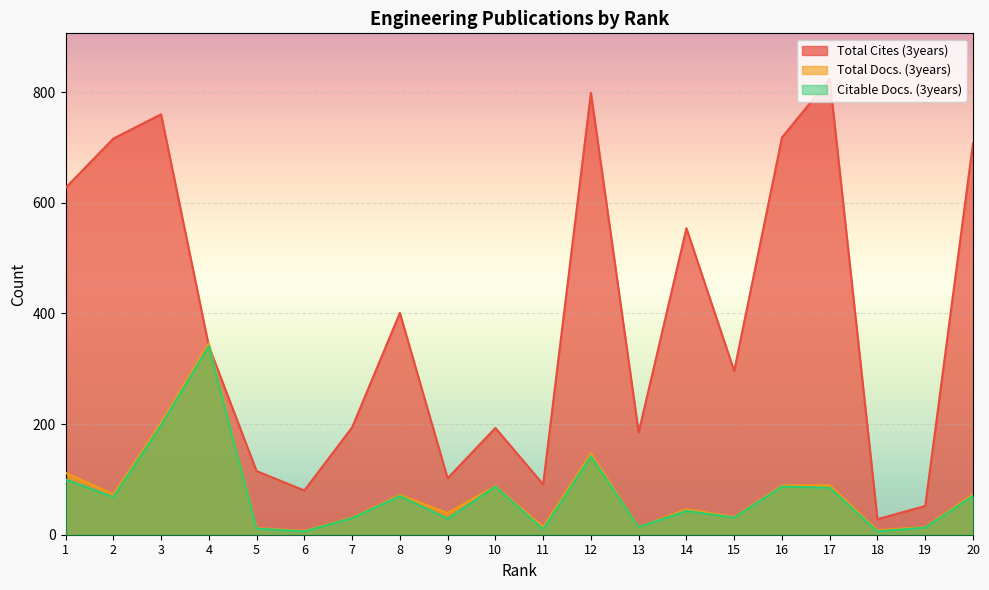

Reading left to right, list all the values displayed in this chart.

Total Cites (3years): 1=627	2=716	3=760	4=341	5=115	6=80	7=194	8=401	9=102	10=193	11=91	12=799	13=185	14=554	15=296	16=718	17=824	18=28	19=52	20=708
Total Docs. (3years): 1=112	2=73	3=203	4=346	5=12	6=7	7=31	8=72	9=39	10=88	11=14	12=147	13=14	14=46	15=32	16=89	17=89	18=8	19=14	20=73
Citable Docs. (3years): 1=100	2=68	3=198	4=341	5=11	6=6	7=30	8=70	9=29	10=87	11=10	12=142	13=14	14=43	15=31	16=87	17=85	18=6	19=13	20=70